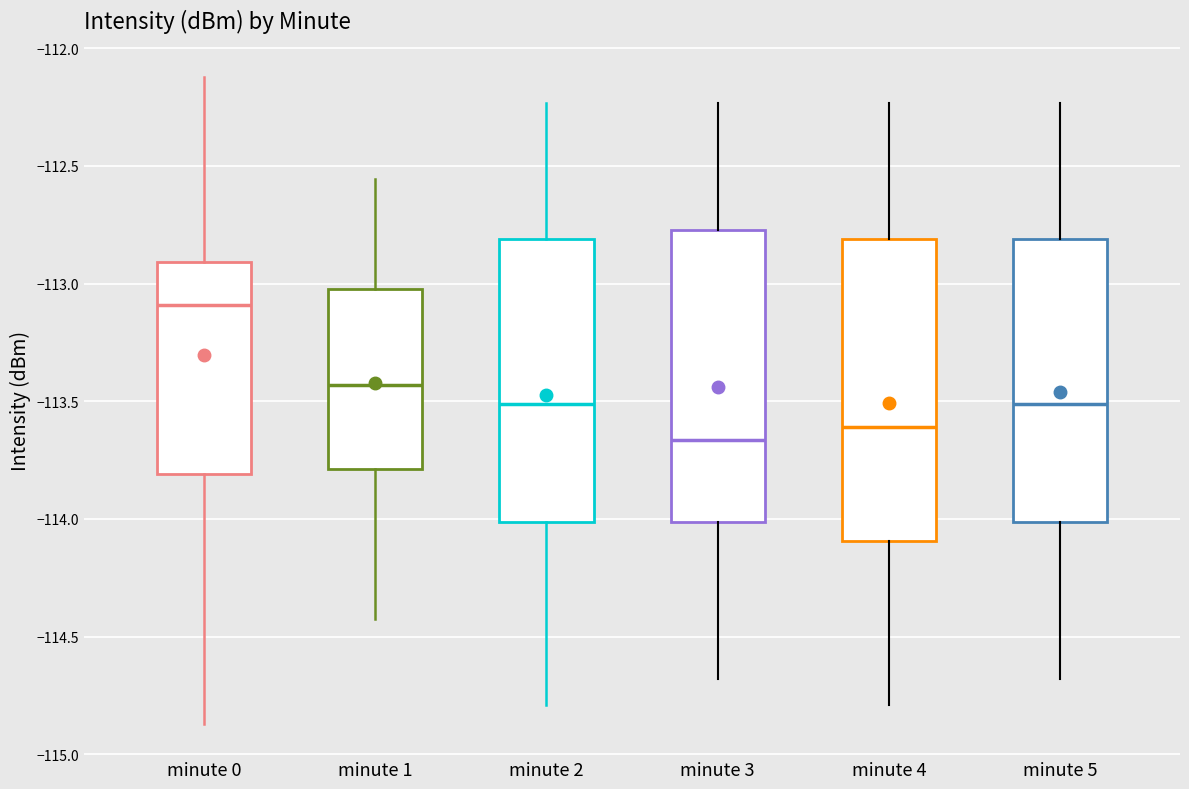

Reading left to right, transcribe this box plot: for each box, give where its median line is, the range the box spans, and where its two whiskers end, as read against the y-axis. The values are not printed on the chart, so give them approximately, as read against the axis.

minute 0: median -113.10, box -113.80 to -112.90, whiskers -114.85 to -112.10
minute 1: median -113.45, box -113.80 to -113.00, whiskers -114.45 to -112.55
minute 2: median -113.50, box -114.00 to -112.80, whiskers -114.80 to -112.25
minute 3: median -113.65, box -114.00 to -112.75, whiskers -114.70 to -112.25
minute 4: median -113.60, box -114.10 to -112.80, whiskers -114.80 to -112.25
minute 5: median -113.50, box -114.00 to -112.80, whiskers -114.70 to -112.25